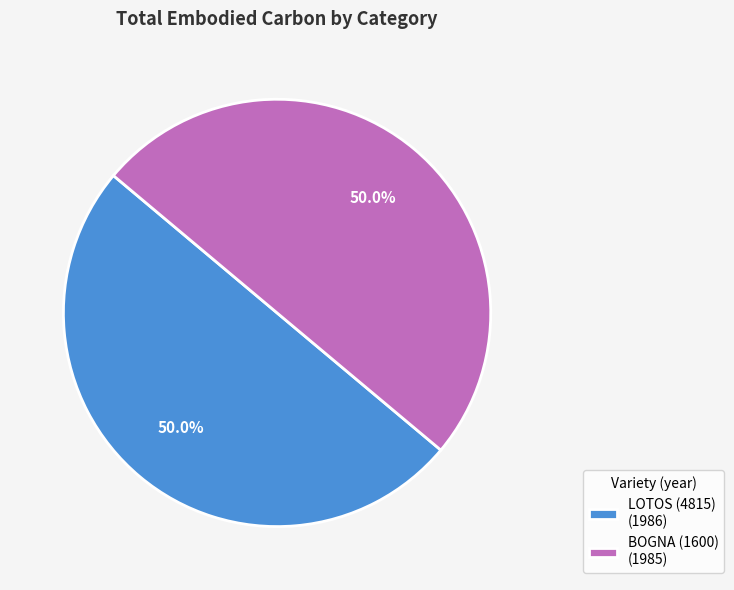

How many slices are in this pie chart?

2